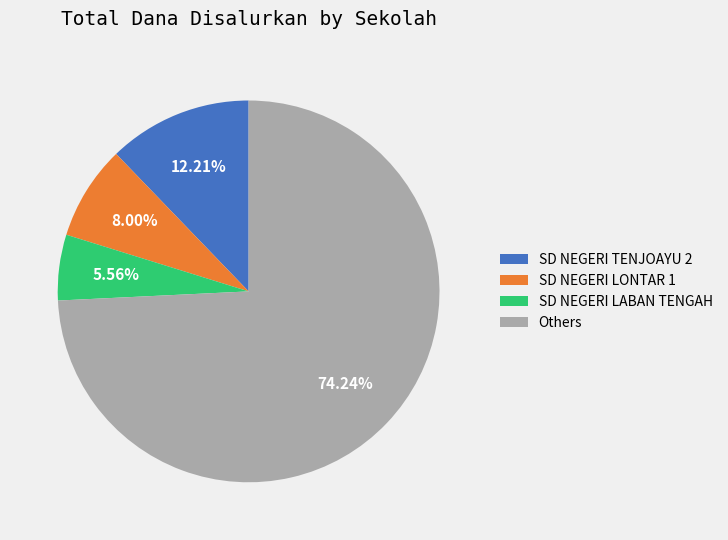

Count the number of slices in the pie.

4